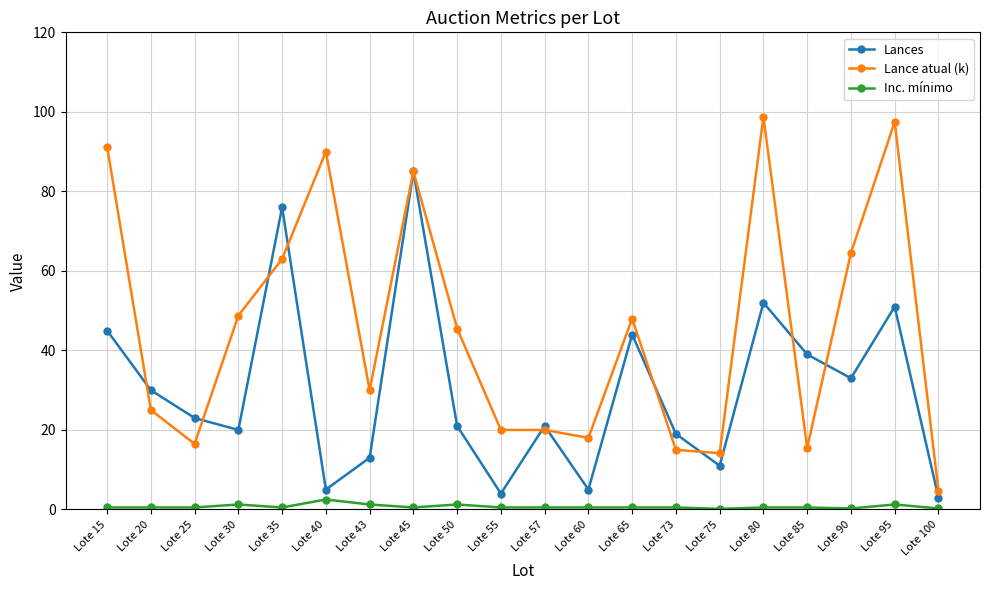

In Lances, how many points are higher than both neighbors (excluding endpoints)?

6